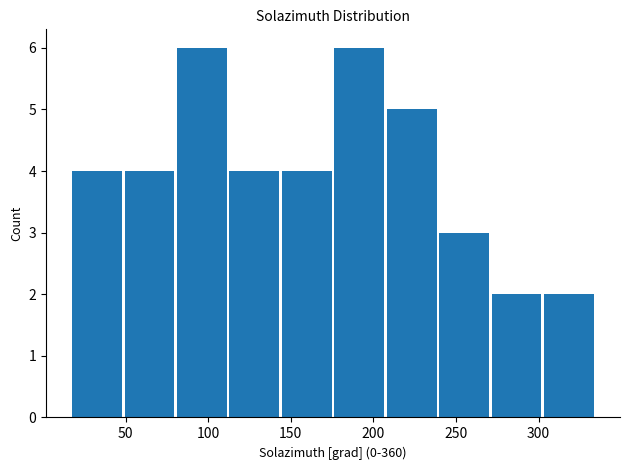

What is the height of the bar covering 15 to 50 on the x-axis? Neither the bar edges nor the heights are printed on the chart, so give them approximately, as read against the axes.

4